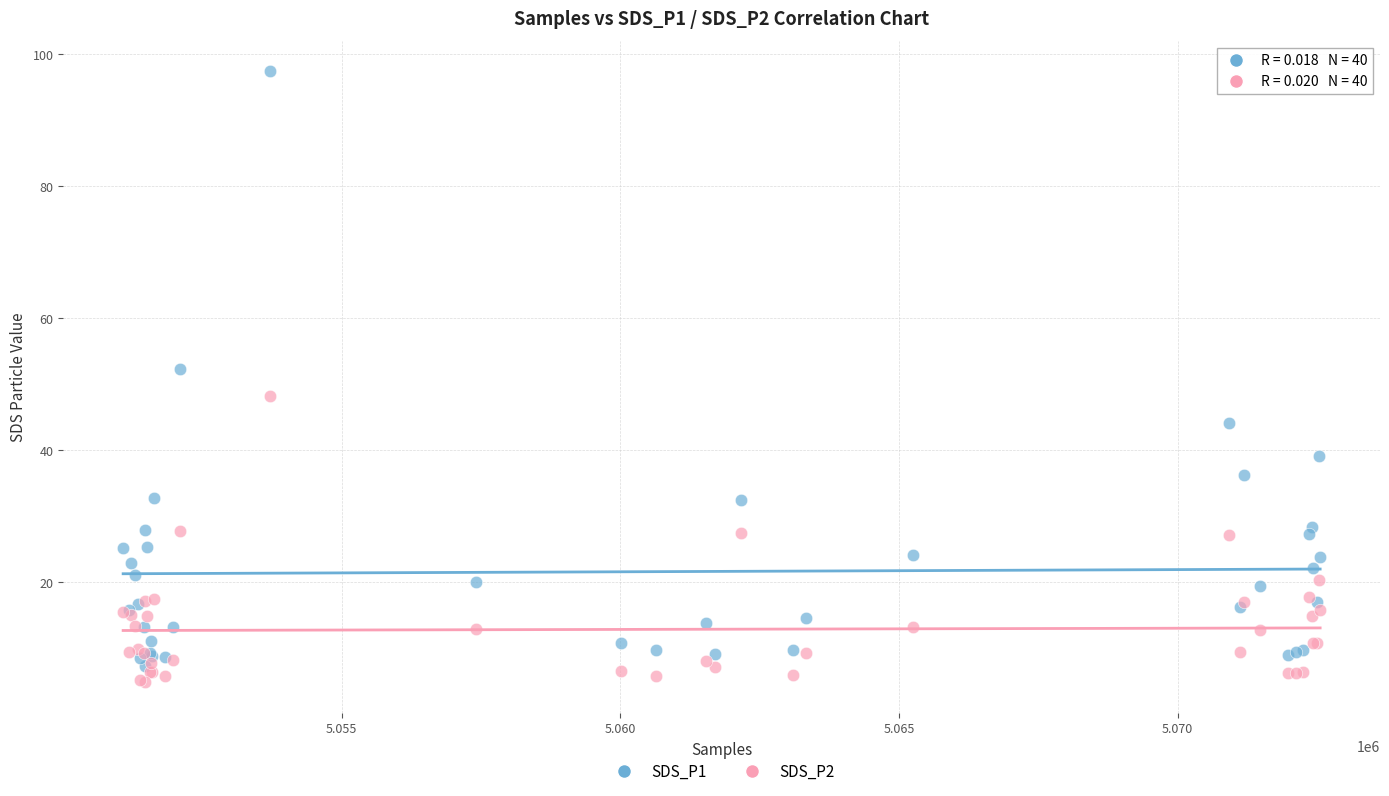

Which series contains the highest Y value?

SDS_P1